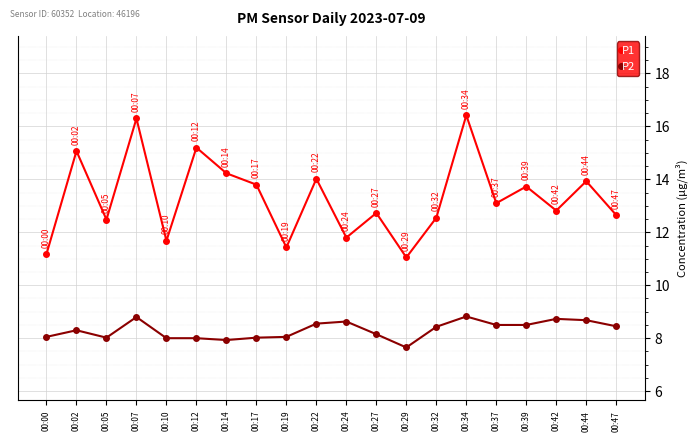

What is the sum of all P2 values?

166.3